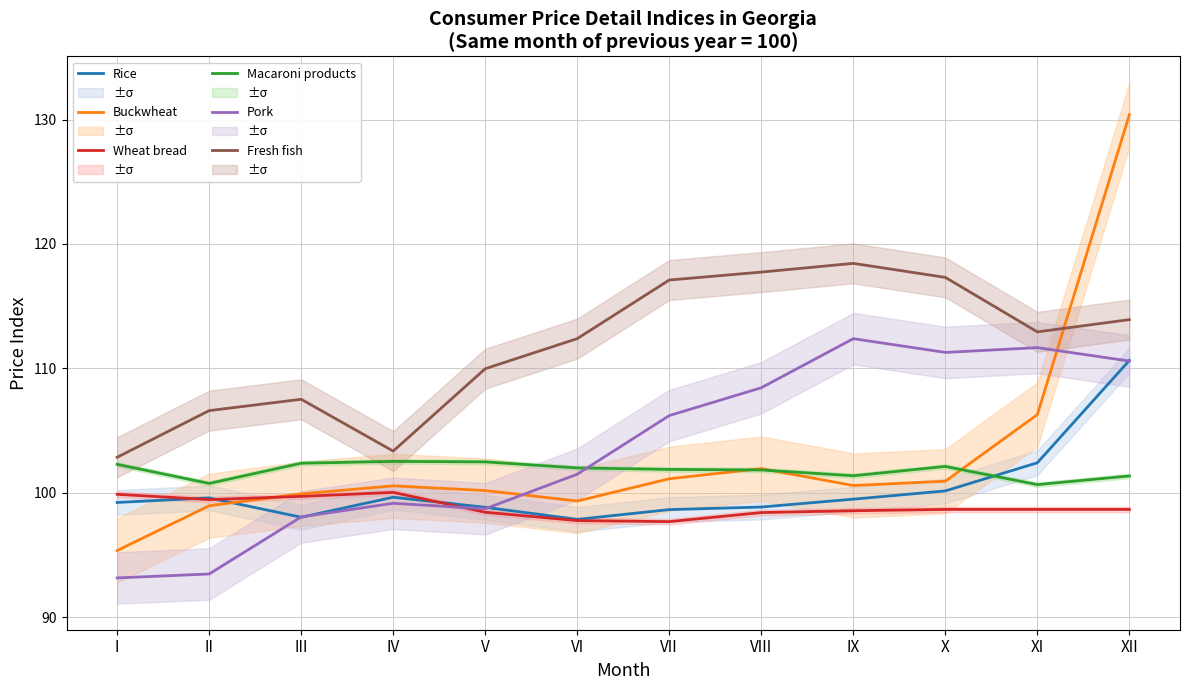

How many interior local valleys does the Buckwheat series have?

2